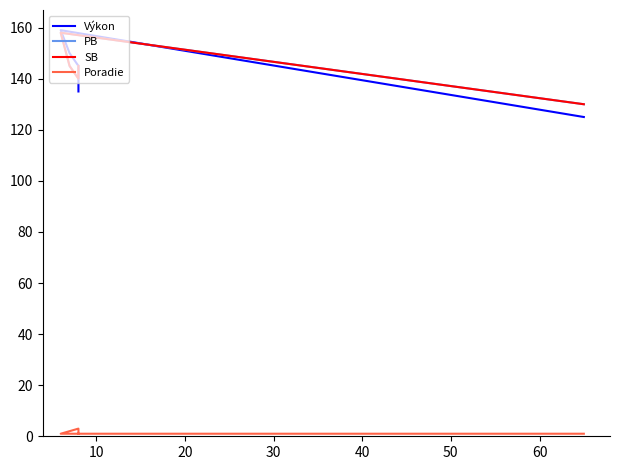

Reading left to right, transcribe all the data shown in this chart.

Výkon: 125	159	150	145	135
PB: 130	158	145	140	145
SB: 130	158	145	140	145
Poradie: 1	1	2	3	1